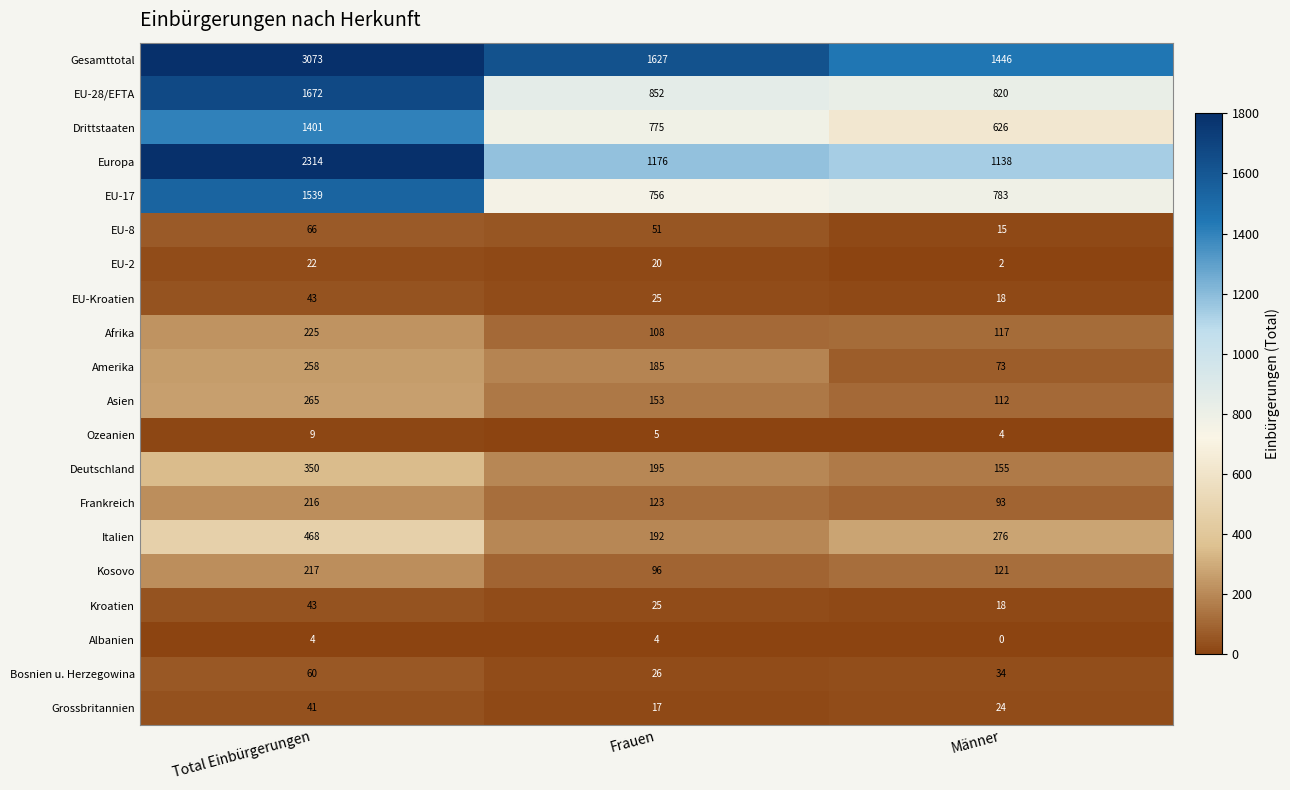

Is the value of Albanien at Männer greater than the value of Asien at Frauen?

No